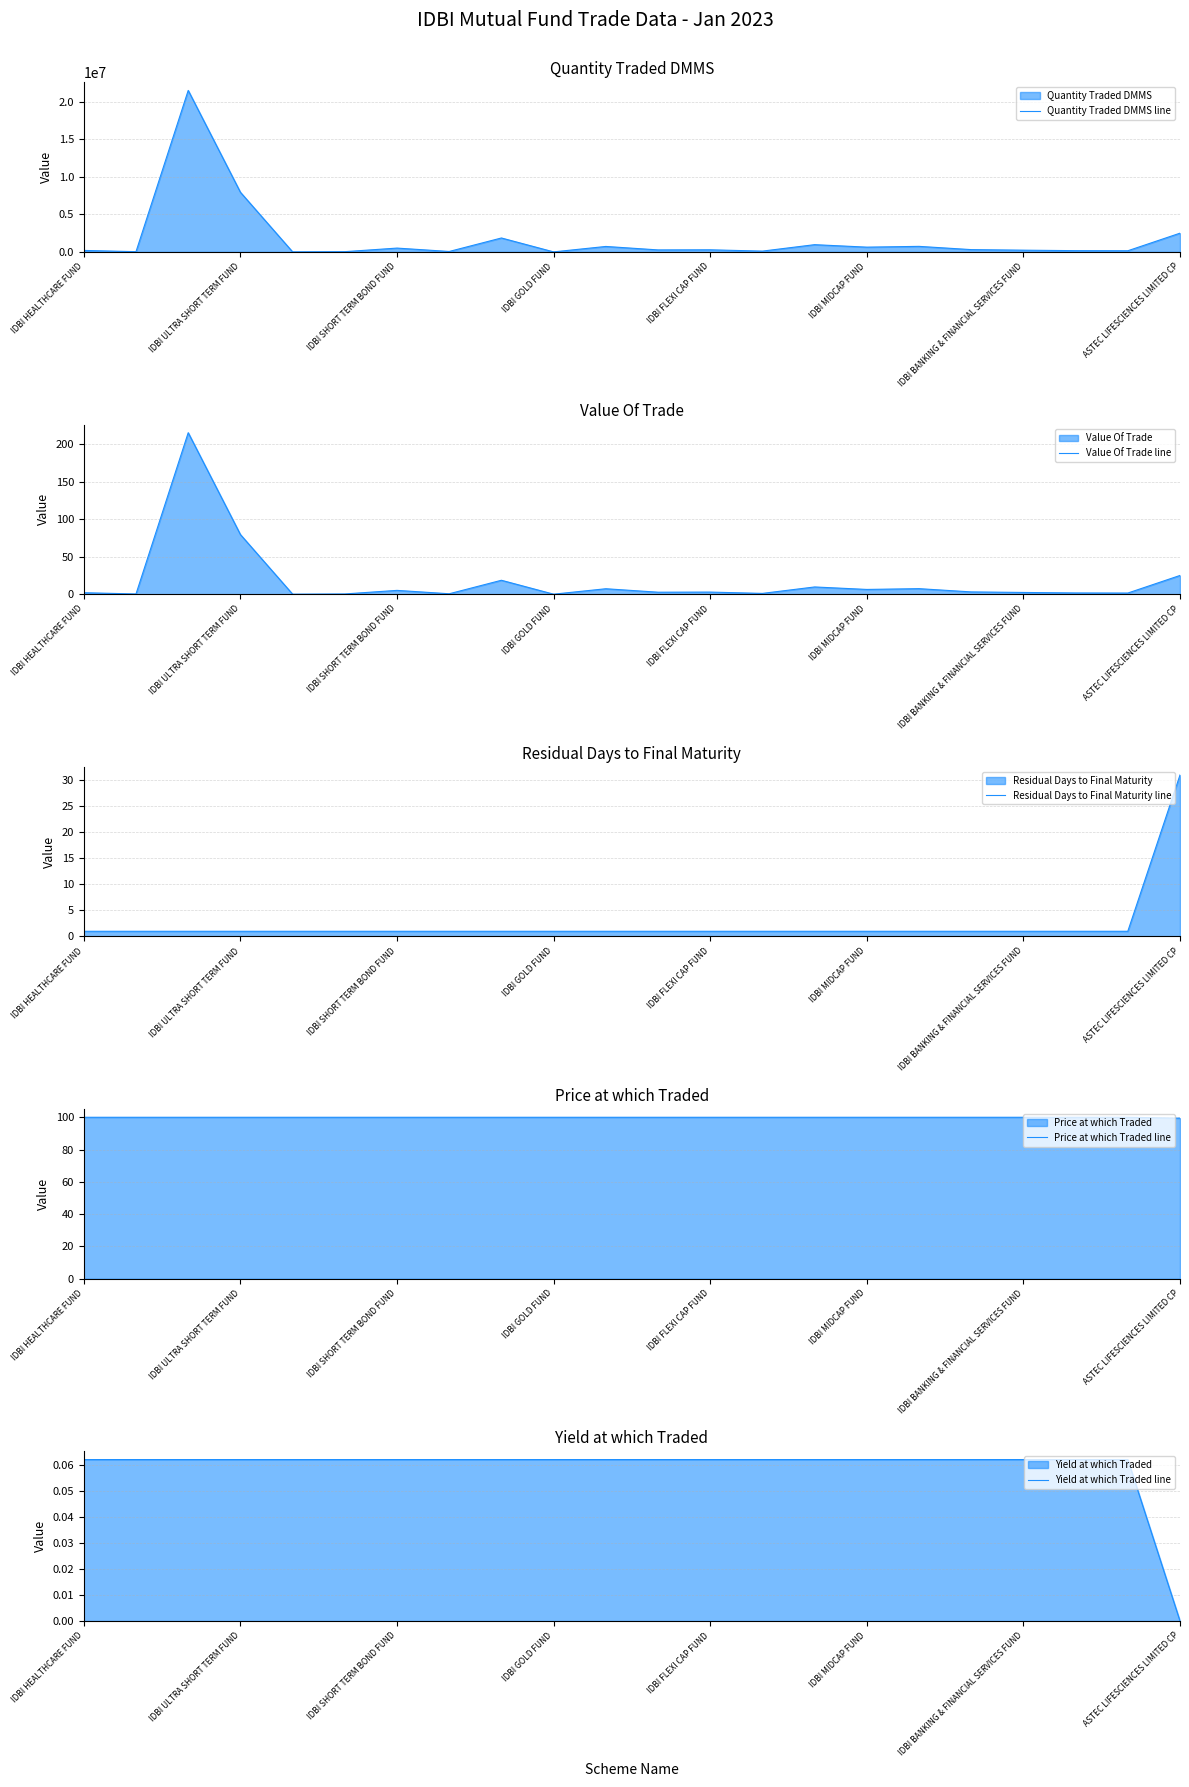

Reading left to right, list all the values displayed in this chart.

Quantity Traded DMMS line: 197942.7	31261.9	21544989.5	7958955.0	5489.6	32957.9	509378.1	58675.2	1857993.4	2768.2	727893.7	266223.2	281099.4	106550.6	966056.4	635581.5	739404.2	305879.6	231722.6	166013.3	153163.8	2500000.0
Value Of Trade line: 2.0	0.3	215.4	79.6	0.1	0.3	5.1	0.6	18.6	0.0	7.3	2.7	2.8	1.1	9.7	6.4	7.4	3.1	2.3	1.7	1.5	25.0
Residual Days to Final Maturity line: 1.0	1.0	1.0	1.0	1.0	1.0	1.0	1.0	1.0	1.0	1.0	1.0	1.0	1.0	1.0	1.0	1.0	1.0	1.0	1.0	1.0	31.0
Price at which Traded line: 100.0	100.0	100.0	100.0	100.0	100.0	100.0	100.0	100.0	100.0	100.0	100.0	100.0	100.0	100.0	100.0	100.0	100.0	100.0	100.0	100.0	99.4
Yield at which Traded line: 0.1	0.1	0.1	0.1	0.1	0.1	0.1	0.1	0.1	0.1	0.1	0.1	0.1	0.1	0.1	0.1	0.1	0.1	0.1	0.1	0.1	0.0